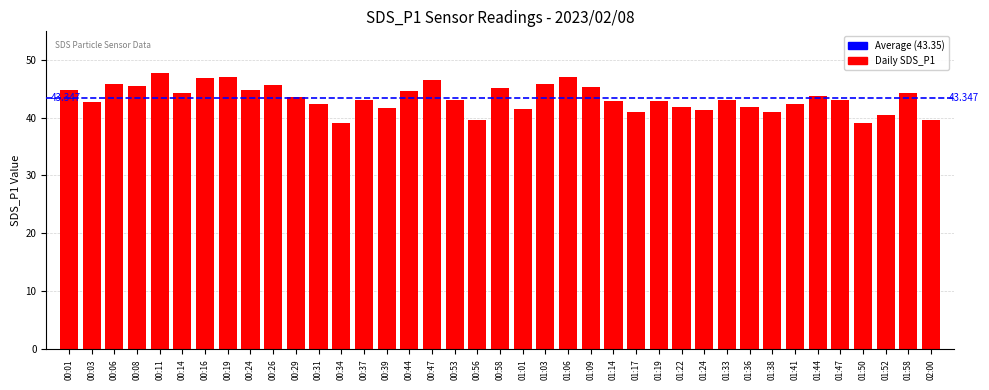

What is the label of the 19th bar from the right?

01:01